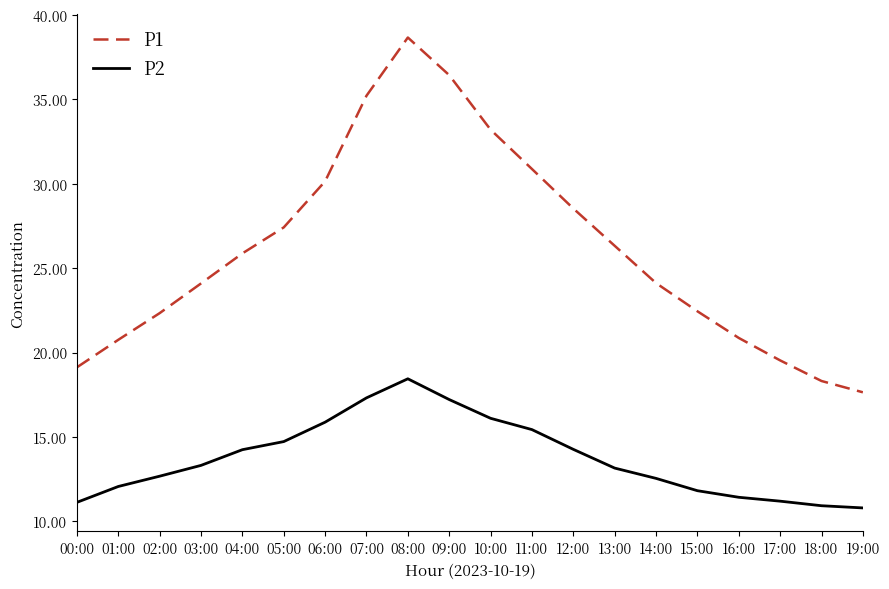

Is the value of P1 at 06:00 greater than the value of P2 at 01:00?

Yes